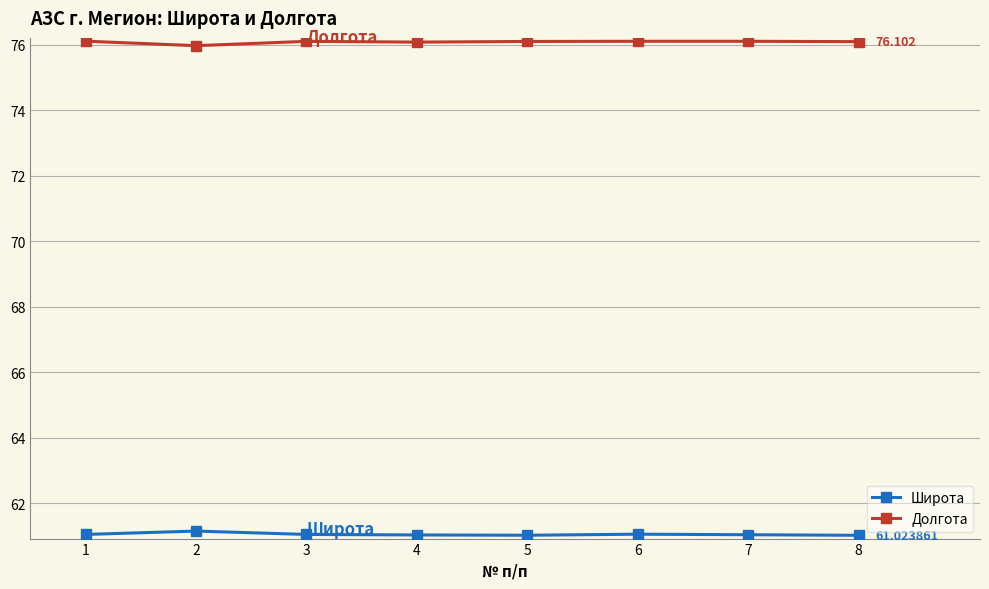

True or false: Широта and Долгота intersect in this chart.

False